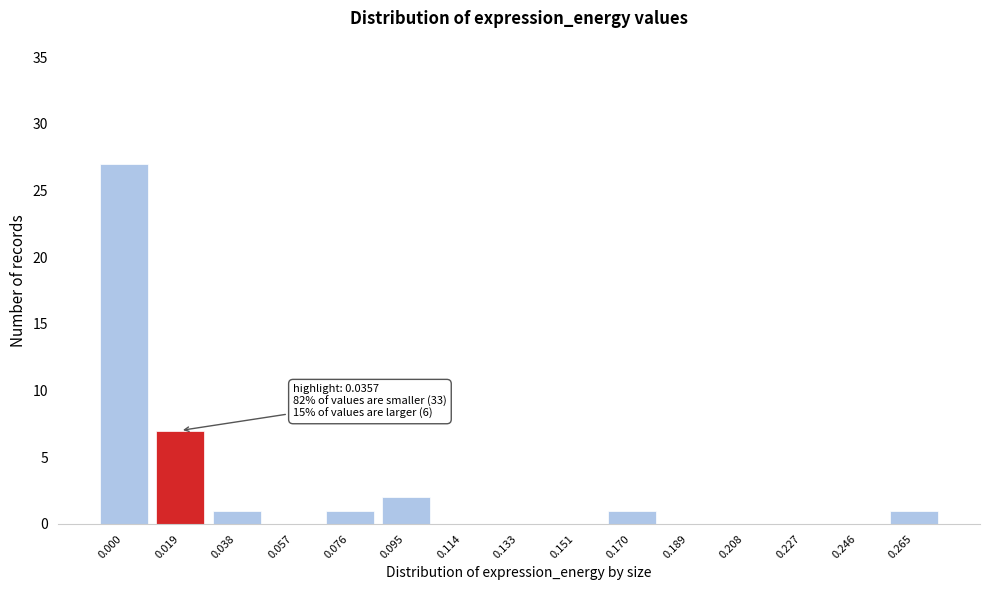

Reading left to right, list all the values displayed in this chart.

0.000=27	0.019=7	0.038=1	0.057=0	0.076=1	0.095=2	0.114=0	0.133=0	0.151=0	0.170=1	0.189=0	0.208=0	0.227=0	0.246=0	0.265=1